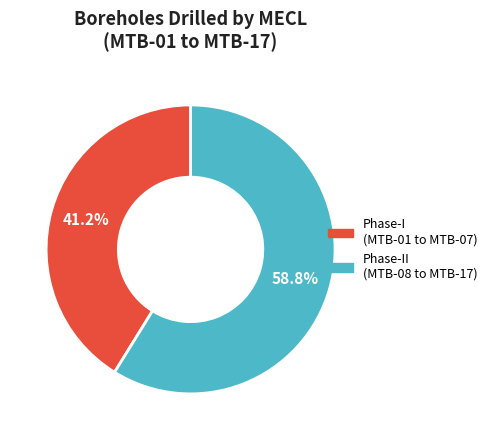

Is there a majority slice in this chart?

Yes